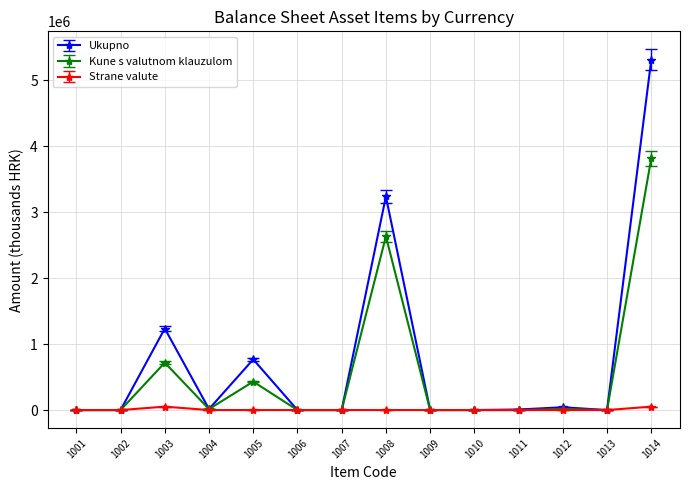

What is the difference between the maximum and minimum values in the Kune s valutnom klauzulom series?

3815819